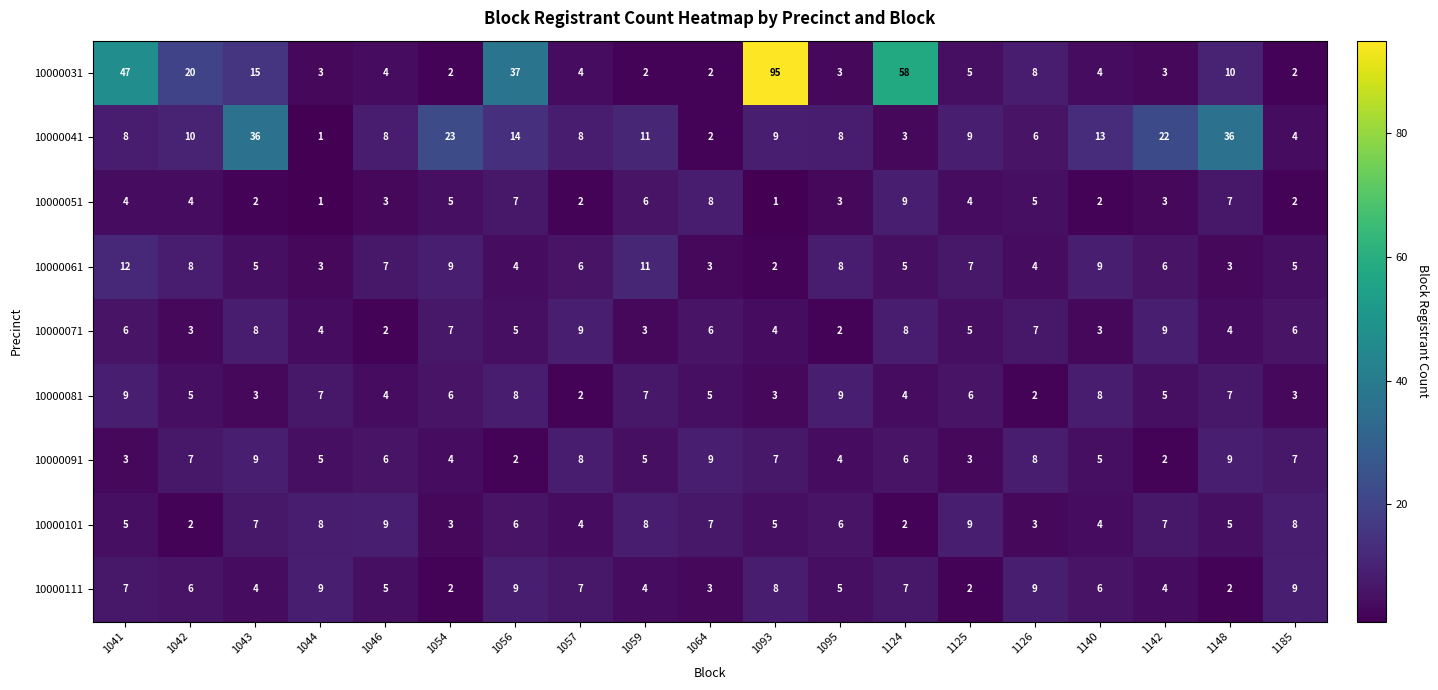

Between 1095 and 1148, which series saw the biggest shift?

10000041